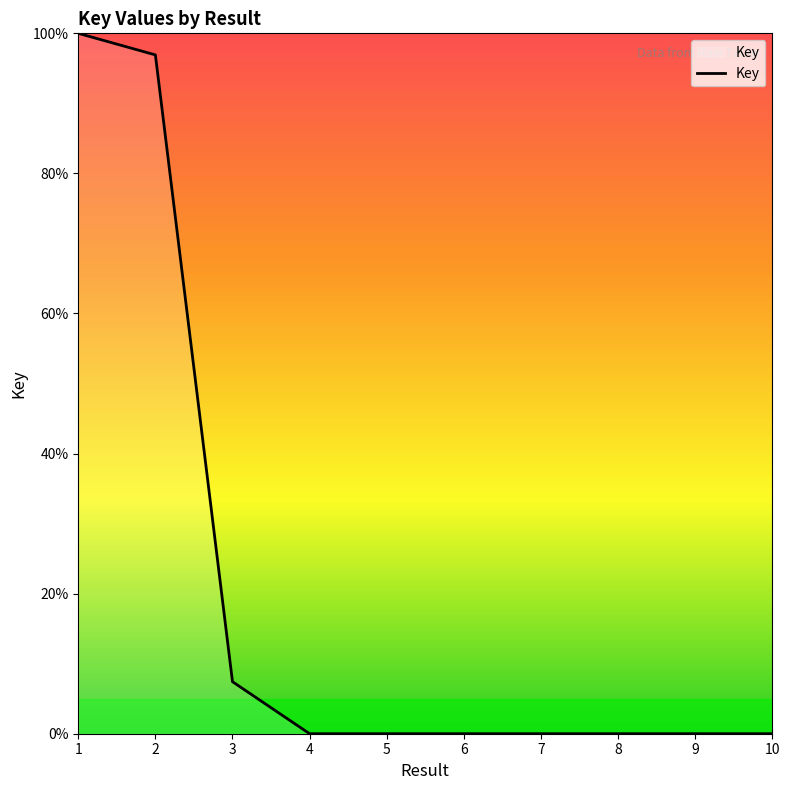

The value at 3 is 7.4. True or false?

True